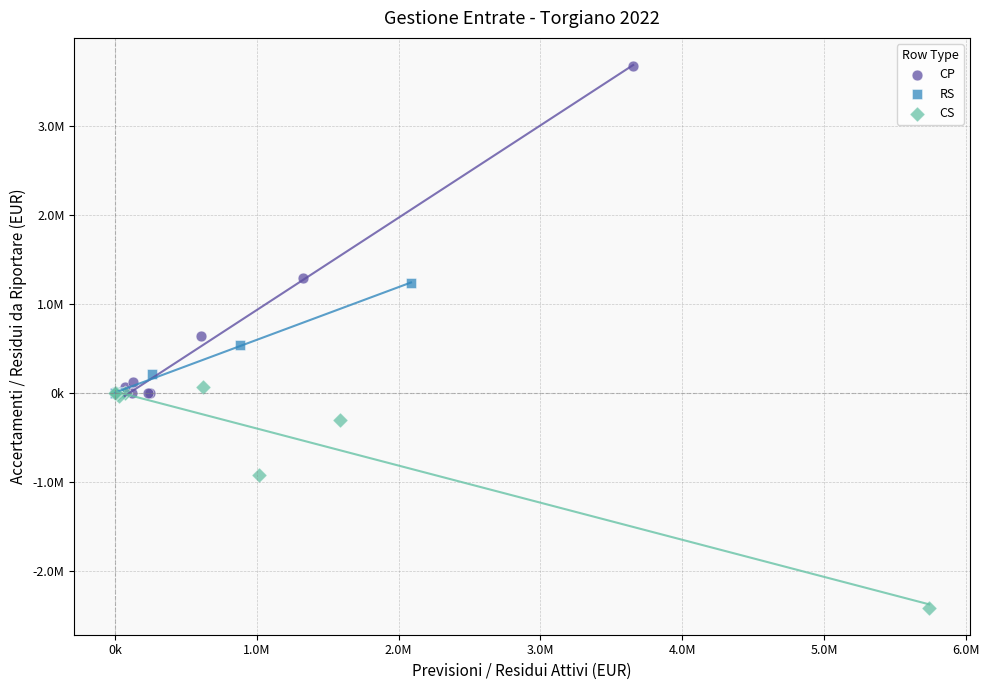

What are all the series names shown in the legend?

CP, RS, CS